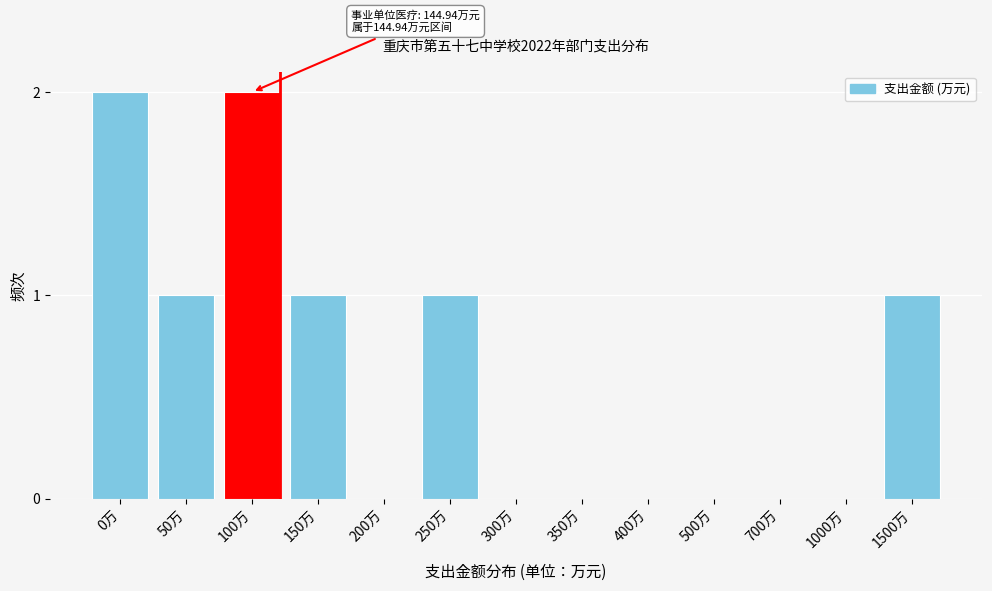

Reading left to right, what are all the values shown in this chart?

0万=2	50万=1	100万=2	150万=1	200万=0	250万=1	300万=0	350万=0	400万=0	500万=0	700万=0	1000万=0	1500万=1